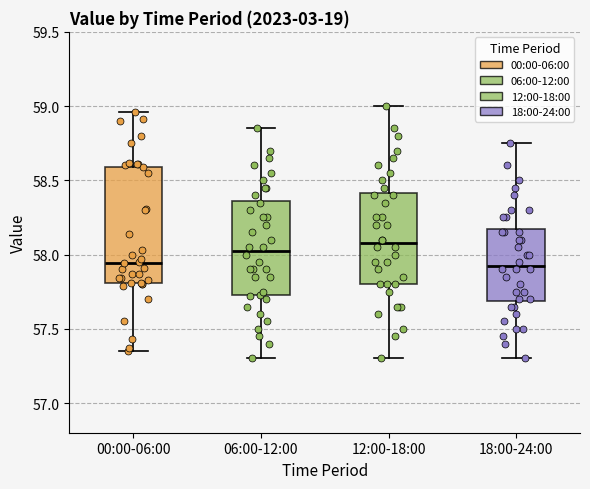

Which box is the tallest, from its lower edge to its upper edge?

00:00-06:00